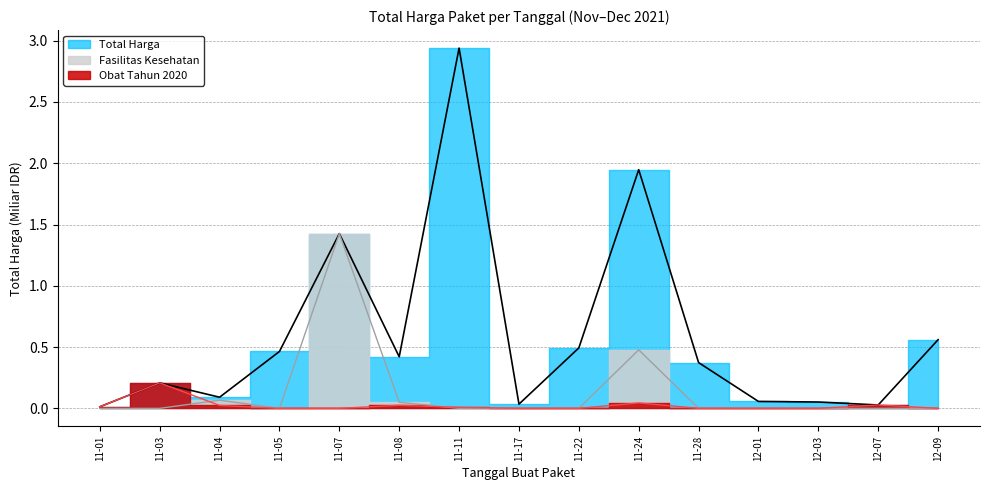

Does the chart have visible grid lines?

Yes